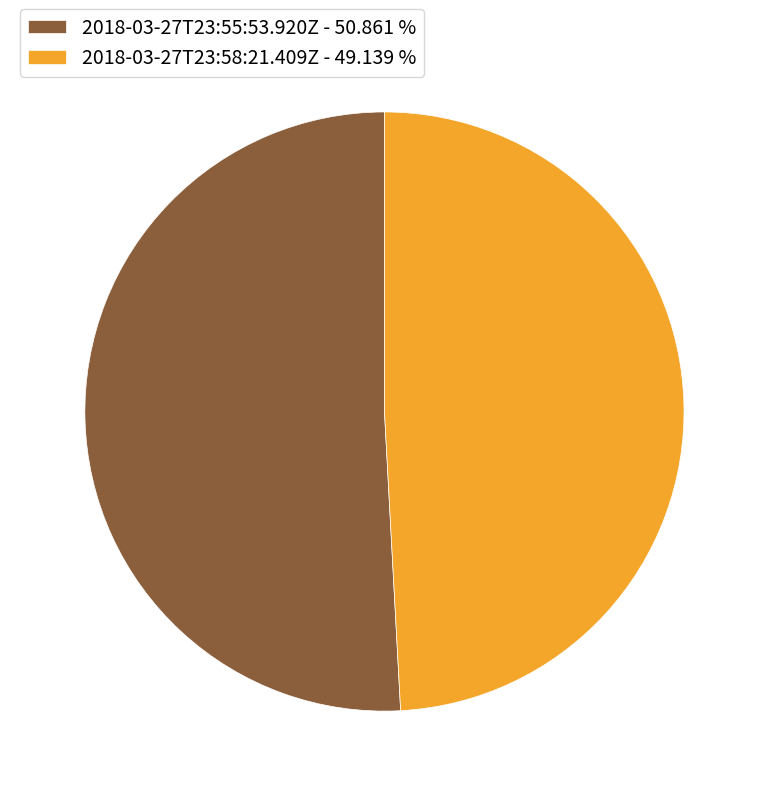

Is 2018-03-27T23:58:21.409Z the majority of the pie?

No